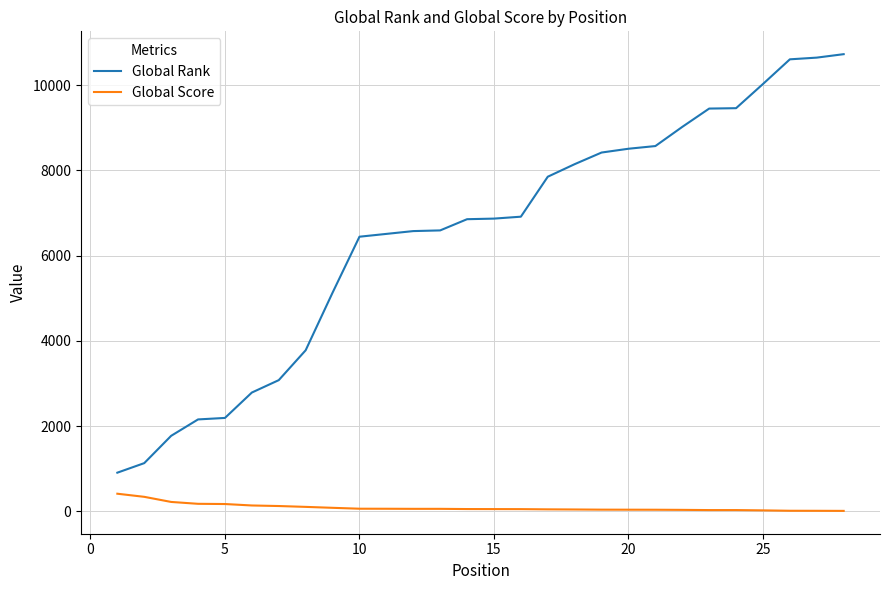

What is the greatest value displayed?

10729